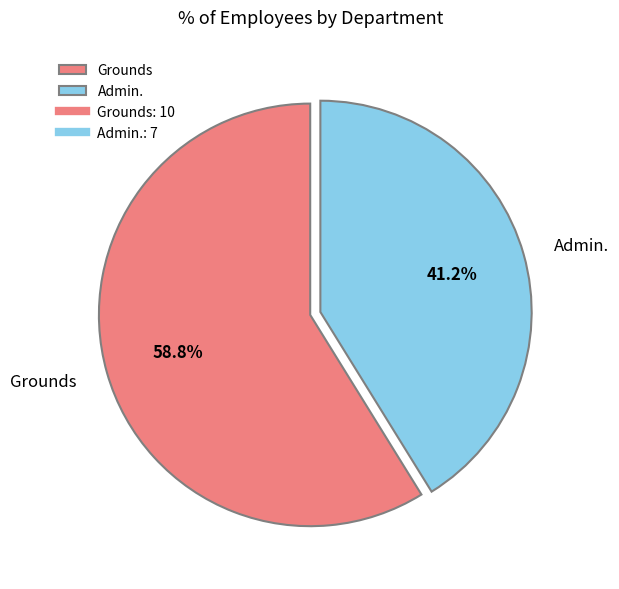

To the nearest percent, what is the average slice percentage?

50%